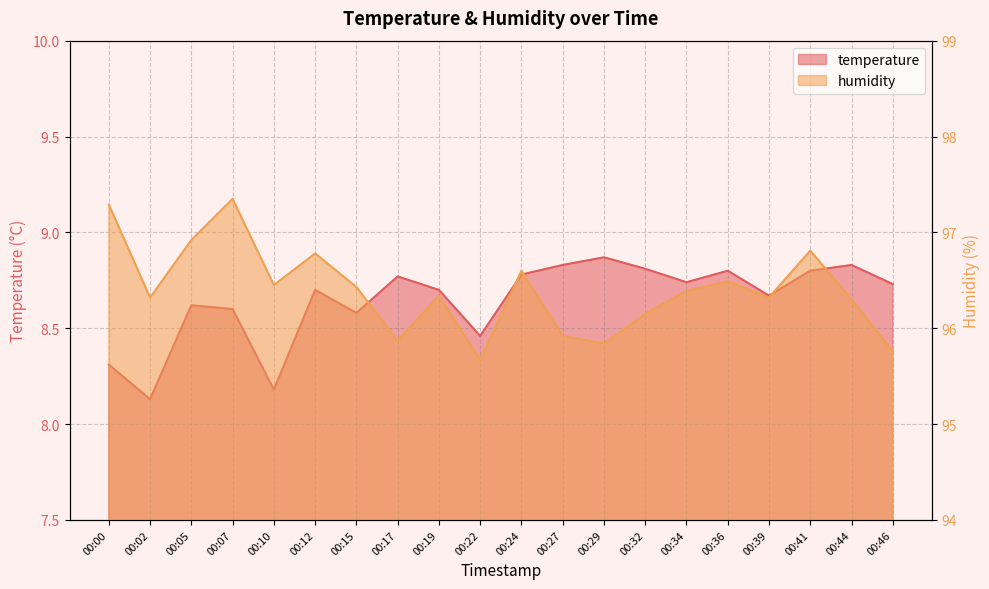

Is the value of temperature at 00:44 greater than the value of humidity at 00:22?

No